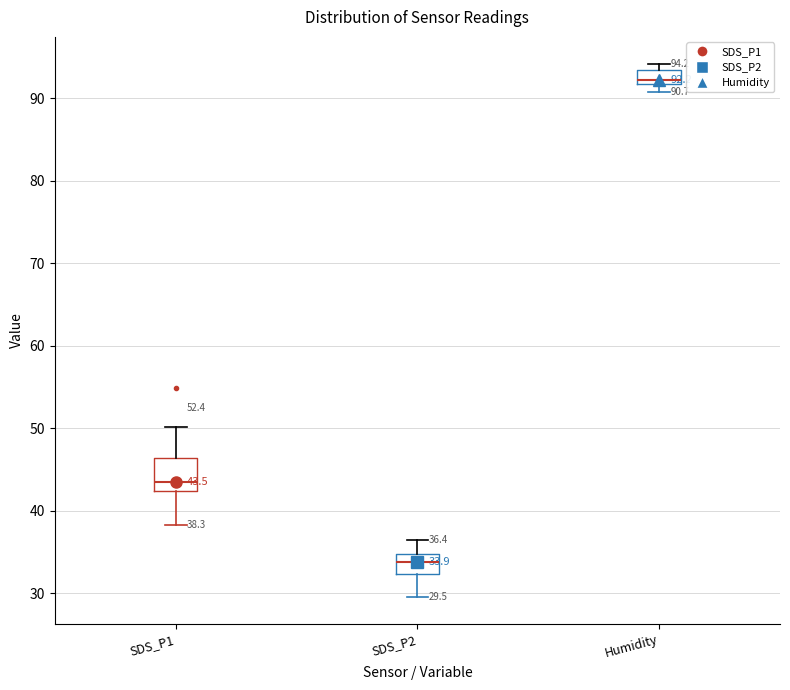

Comparing the boxes themselves (not the whiskers), which one is the tallest?

SDS_P1